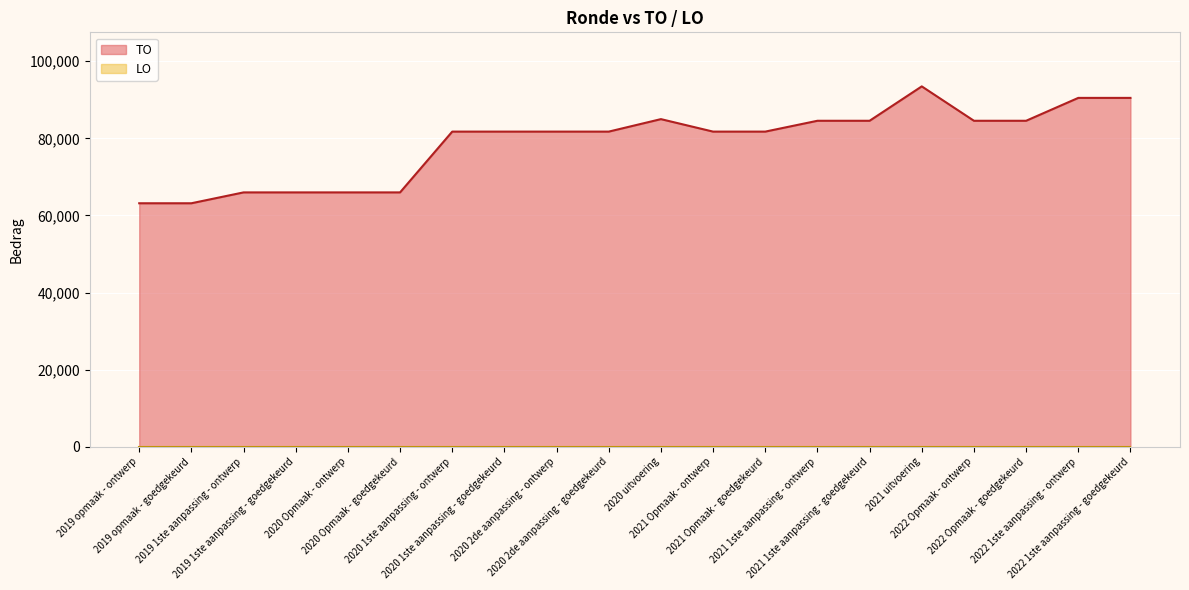

How many values are below 81754?

6